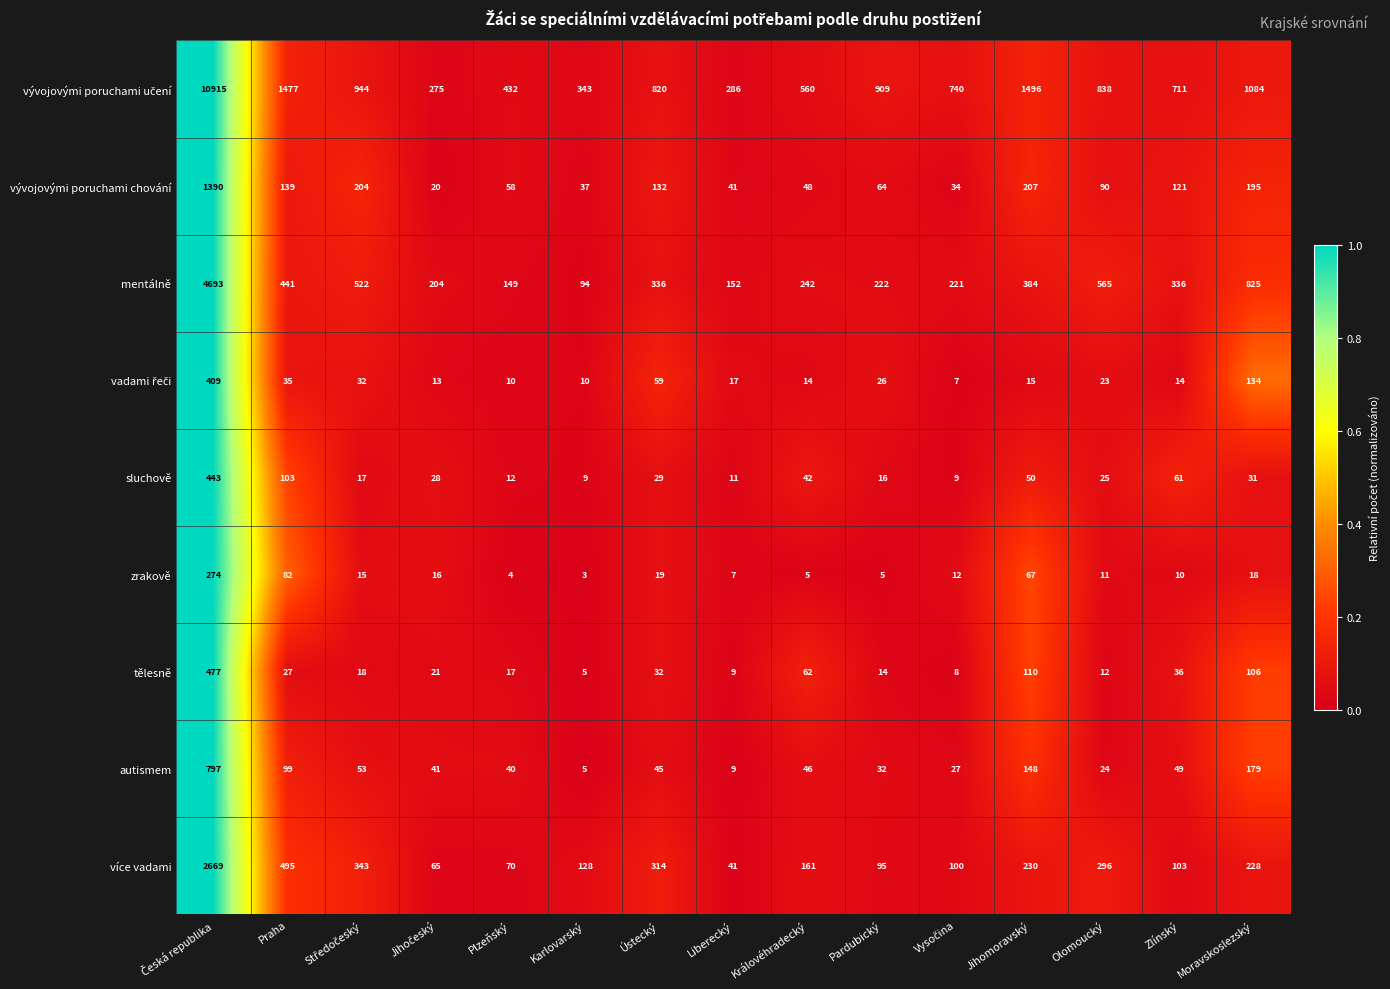

The zrakově series shows 4 at Liberecký. True or false?

False